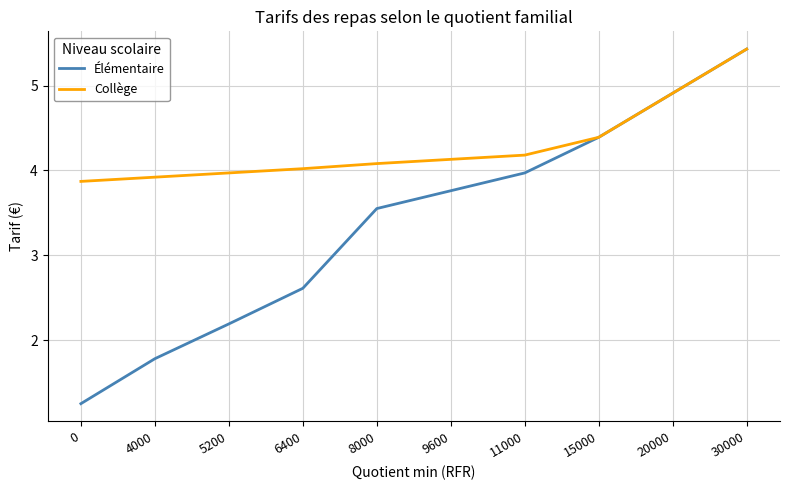

Is the value of Élémentaire at 6400 greater than the value of Collège at 4000?

No